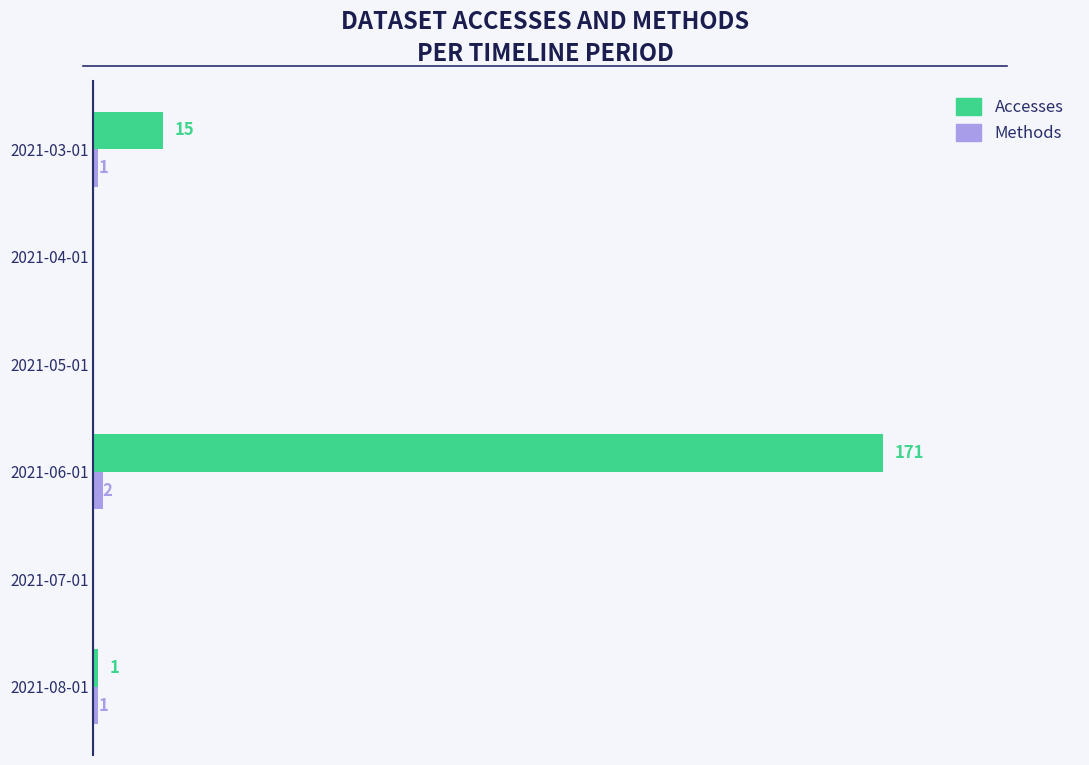

Where is Accesses nearest to the value 85?

2021-03-01